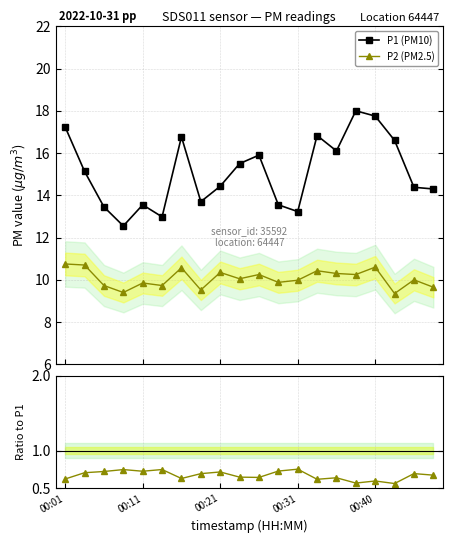

Where is P2/P1 nearest to the value 0?

17